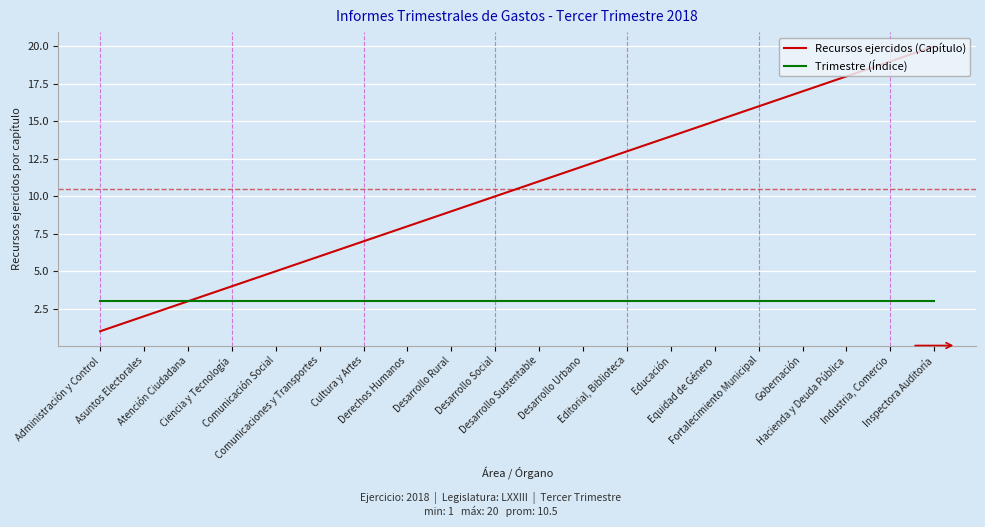

Rank the series by their maximum value, from lowest to highest.

Trimestre (Índice), Recursos ejercidos (Capítulo)